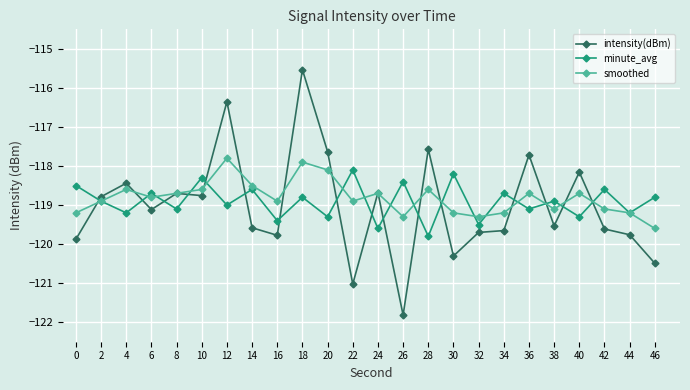

At how many categories does at least one series exceed -119?

22